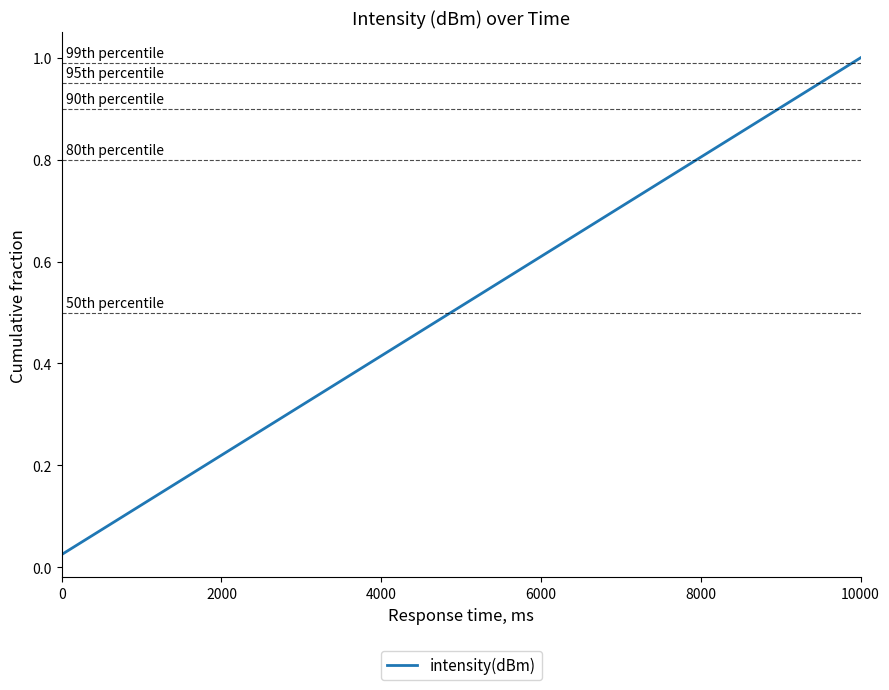

Does the chart have visible grid lines?

No